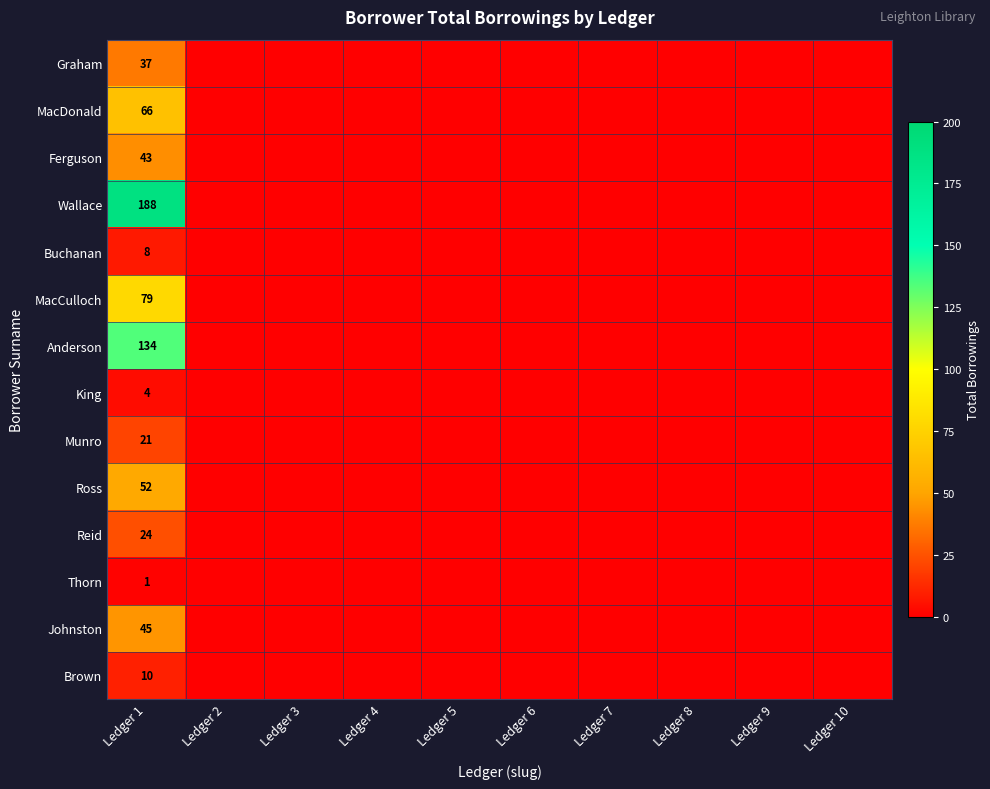

What is the difference between the highest and lowest values at Ledger 1?

187